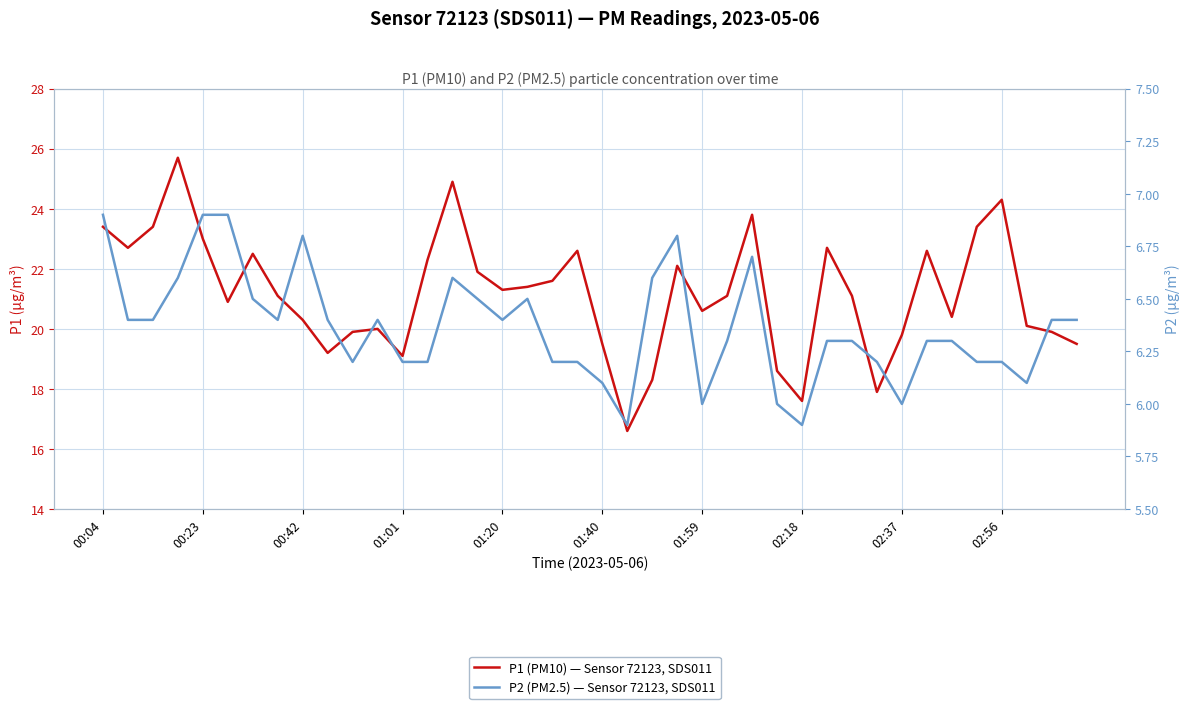

Is the value of P1 (PM10) — Sensor 72123, SDS011 at 10 greater than the value of P2 (PM2.5) — Sensor 72123, SDS011 at 38?

Yes